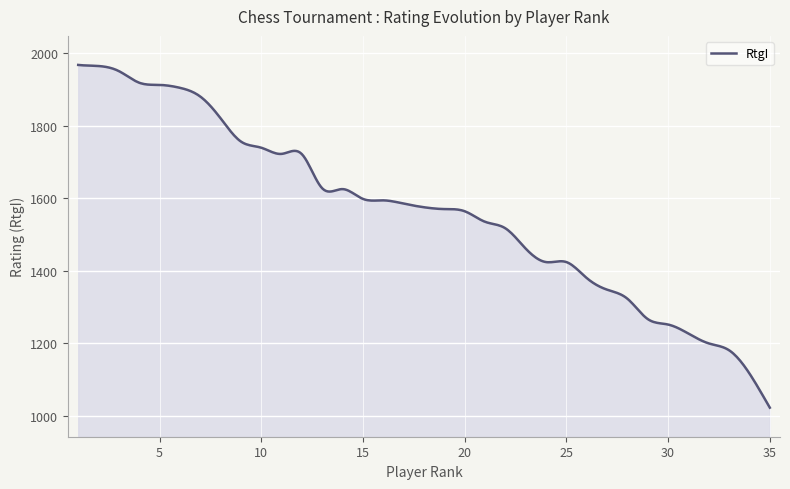

What is the difference between the maximum and minimum values?

944.0